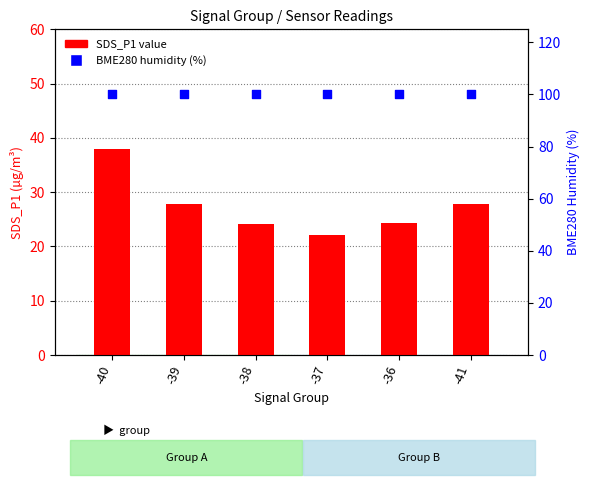

Which series reaches the minimum Y coordinate?

SDS_P1